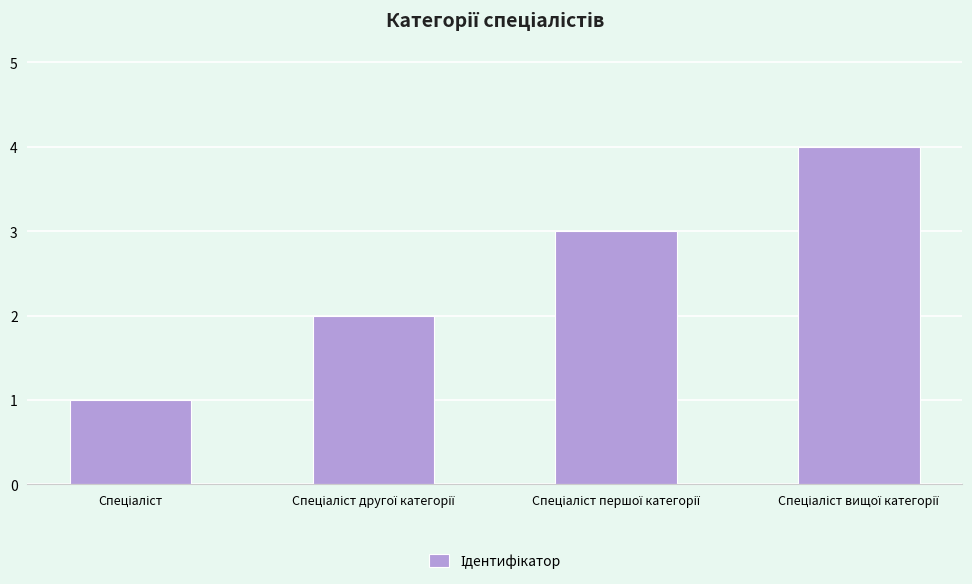

What is the difference between the maximum and minimum values?

3